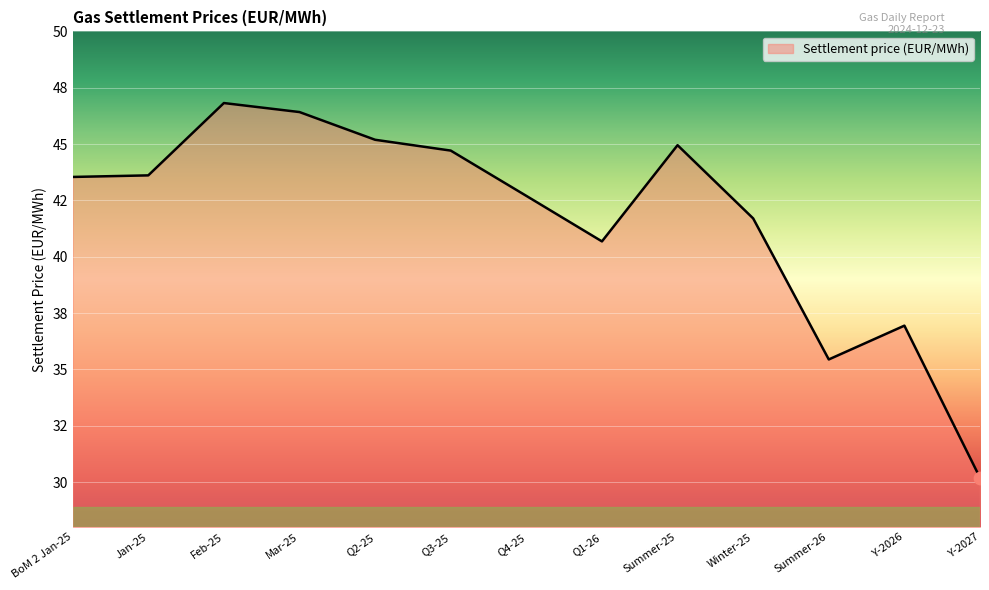

What is the change in value from Q2-25 to Y-2026?

-8.2